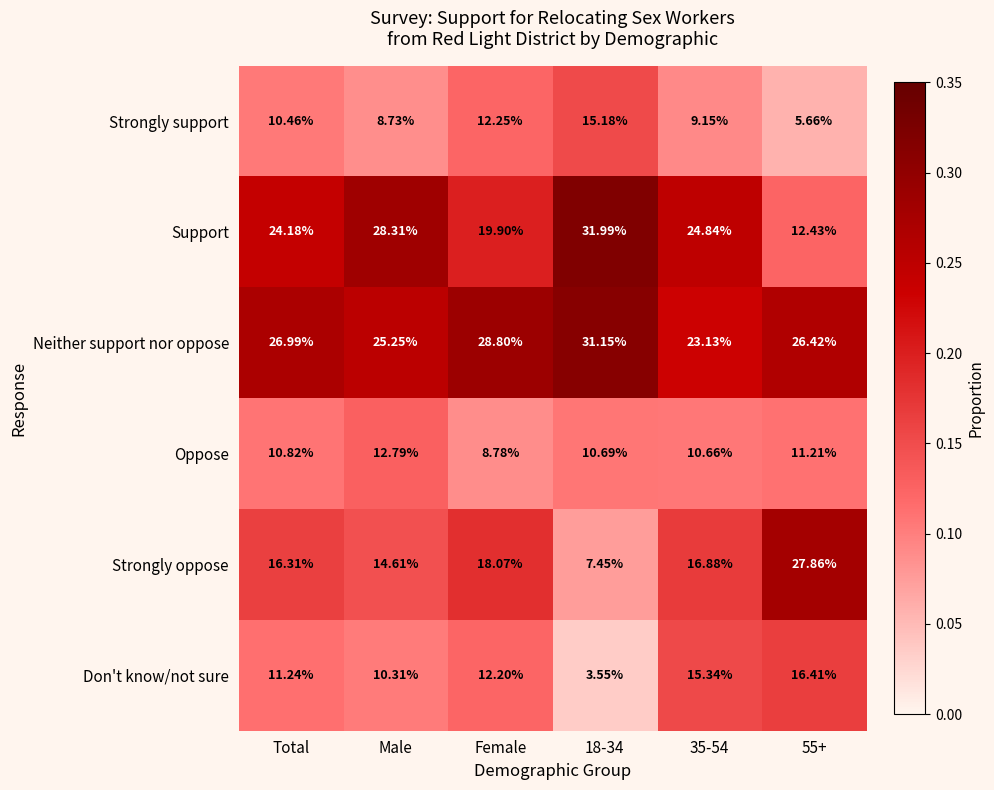

List the series in order of their peak value, lowest first.

Oppose, Strongly support, Don't know/not sure, Strongly oppose, Neither support nor oppose, Support